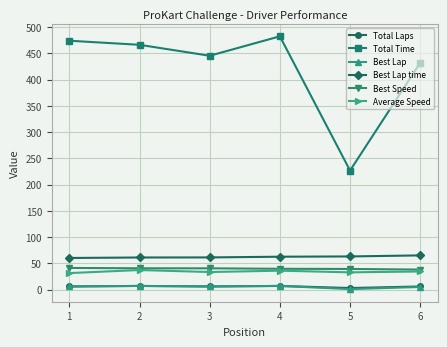

Which series changed the most between 5 and 6?

Total Time